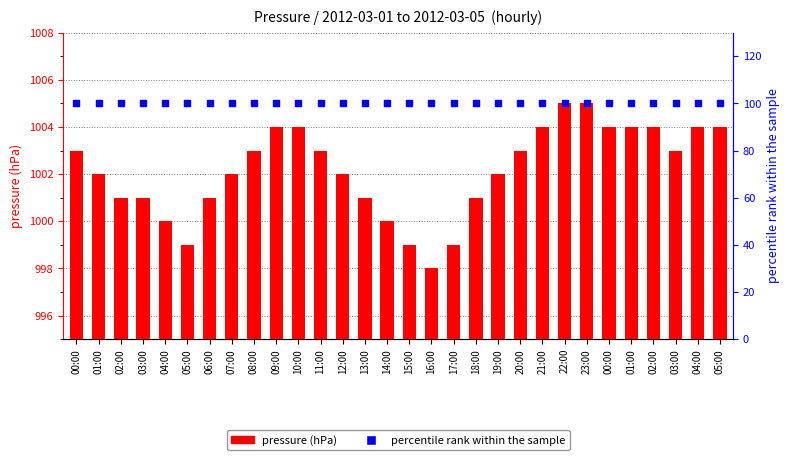

At how many categories does at least one series exceed 371?

30